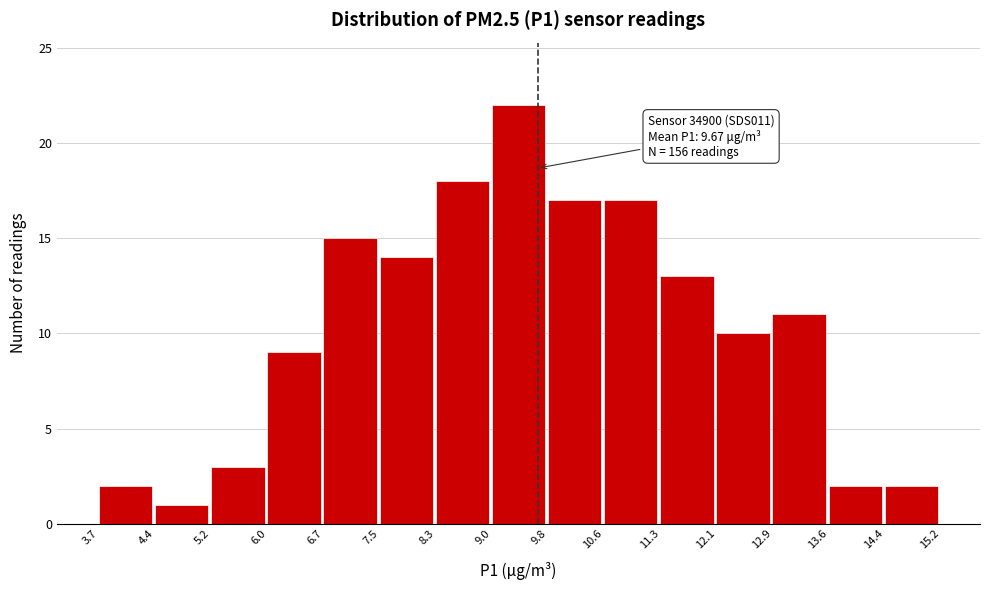

Which range on the x-axis has the tallest bar?

9.0 to 9.8